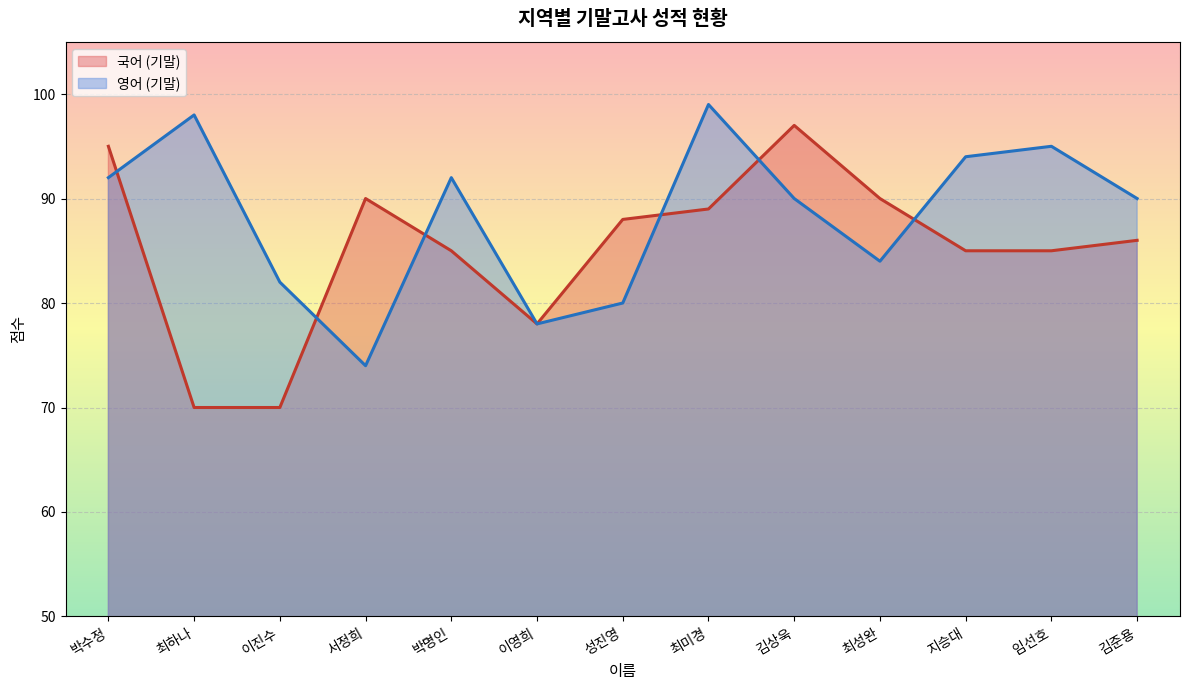

Reading left to right, transcribe all the data shown in this chart.

국어 (기말): 박수정=95	최하나=70	이진수=70	서정희=90	박명인=85	이영희=78	성진영=88	최미경=89	김상욱=97	최성완=90	지승대=85	임선호=85	김준용=86
영어 (기말): 박수정=92	최하나=98	이진수=82	서정희=74	박명인=92	이영희=78	성진영=80	최미경=99	김상욱=90	최성완=84	지승대=94	임선호=95	김준용=90